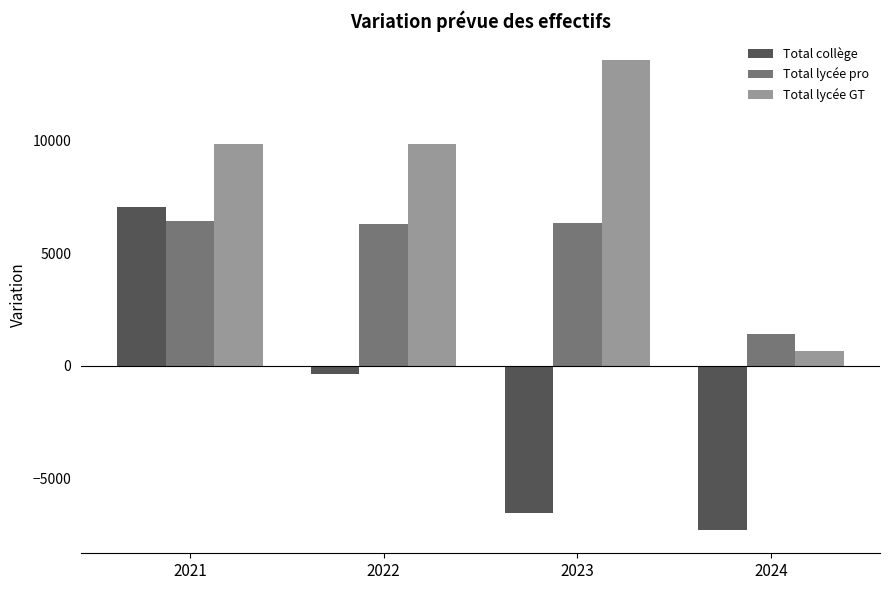

Which series changed the most between 2021 and 2023?

Total collège